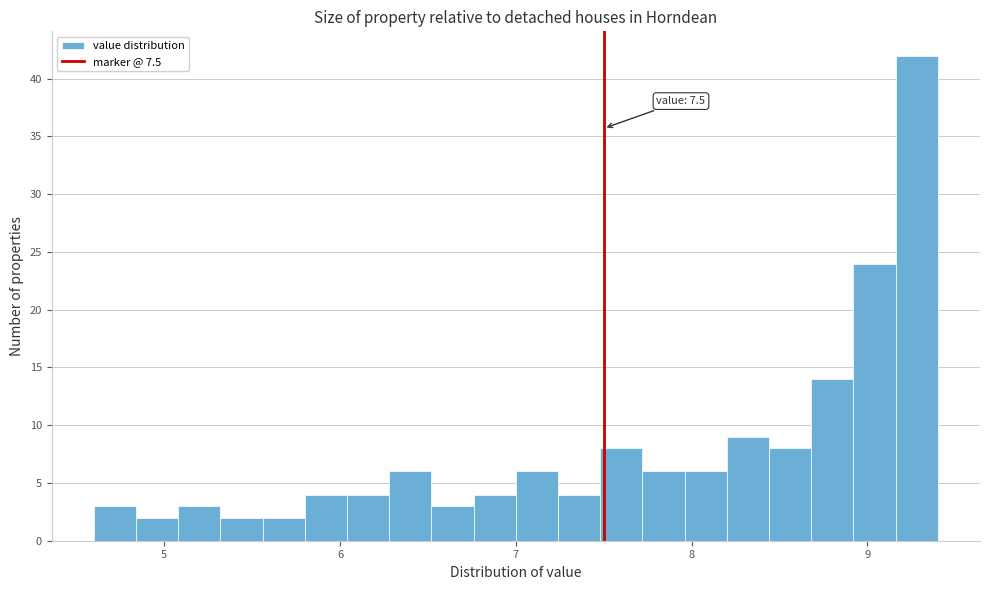

Around what value on the x-axis is the tallest bar? Give the approximate position of its centre, as read against the axis.

9.3